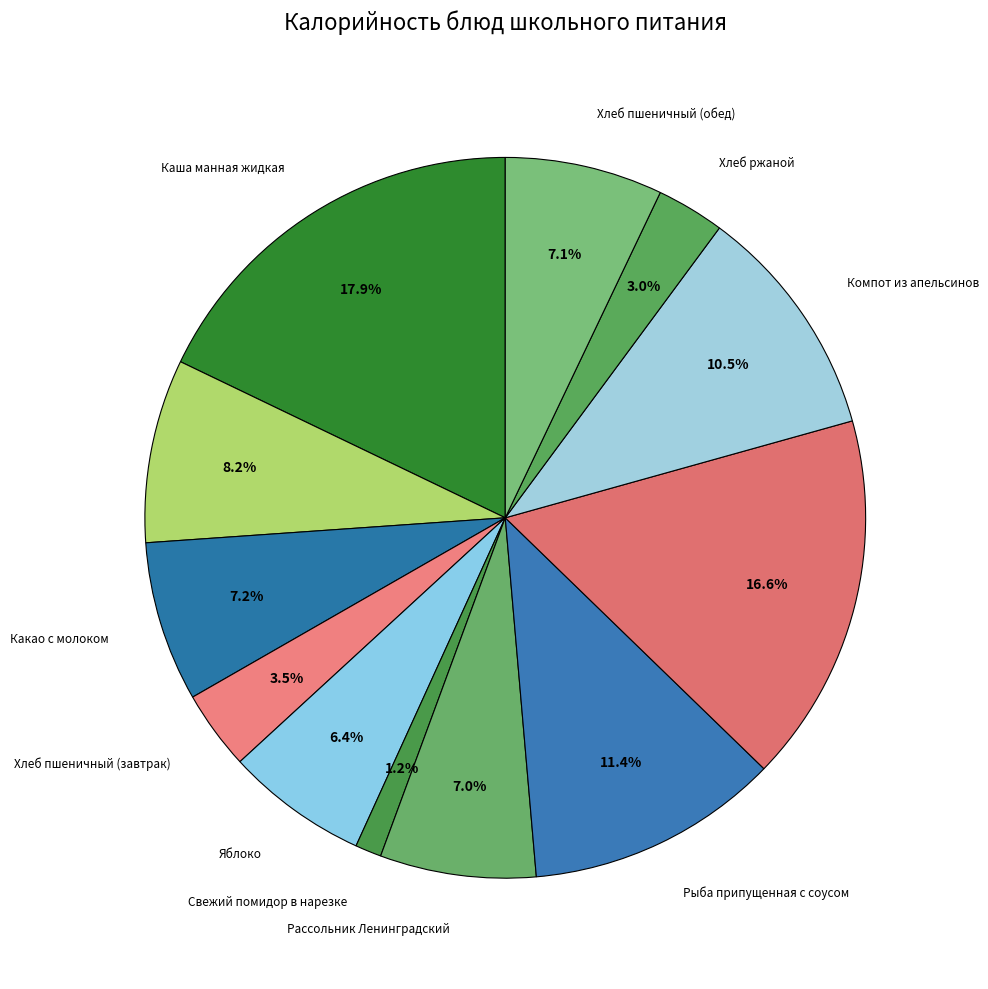

What is the smallest slice in the pie chart?

Свежий помидор в нарезке